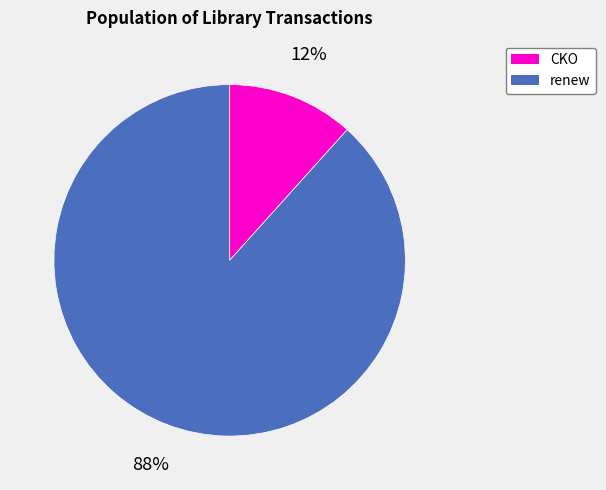

To the nearest percent, what portion does CKO represent?

12%